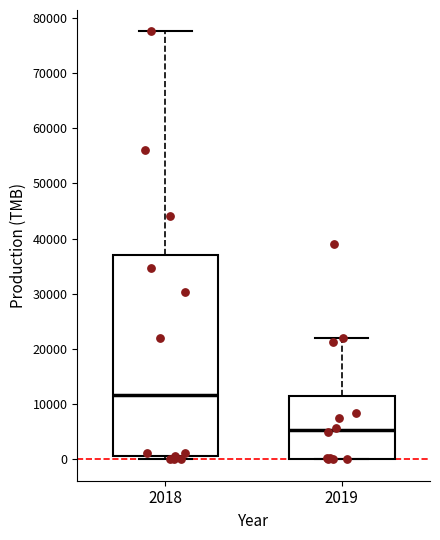

Comparing the boxes themselves (not the whiskers), which one is the tallest?

2018